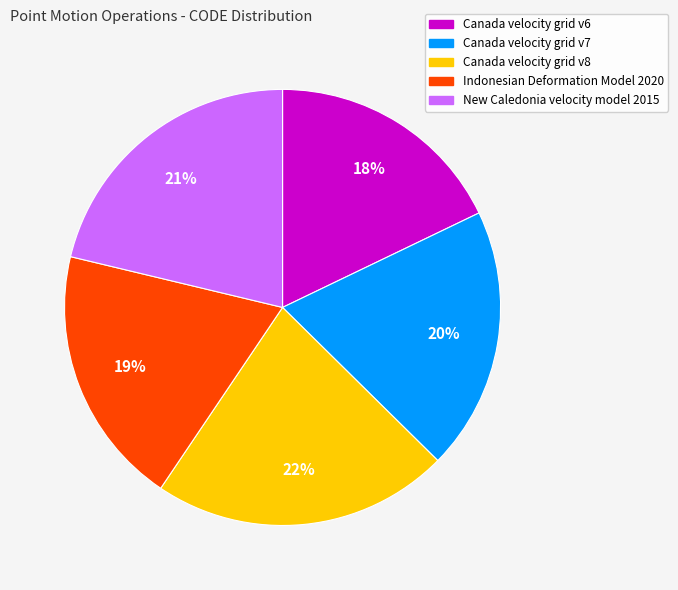

Count the number of slices in the pie.

5